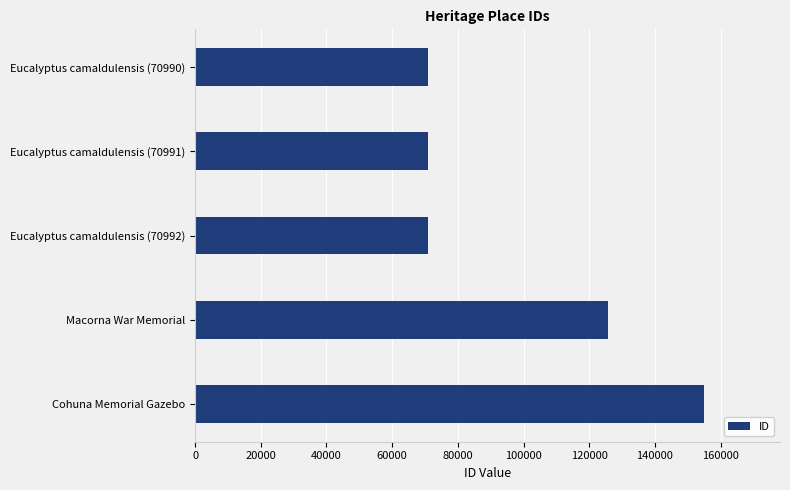

What is the value of the 1st bar from the top?

70990